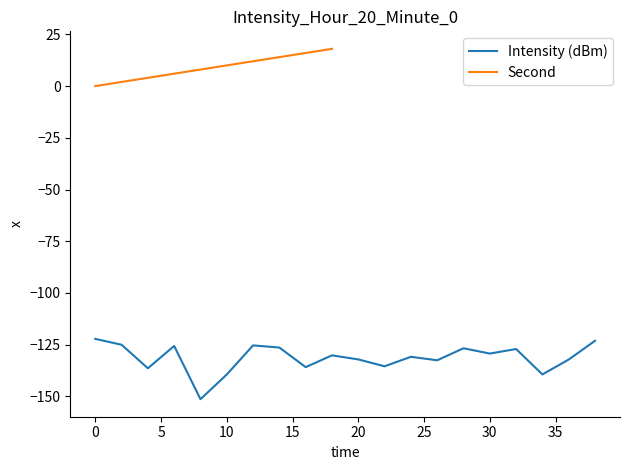

Is this an area chart (filled region under the line)?

No